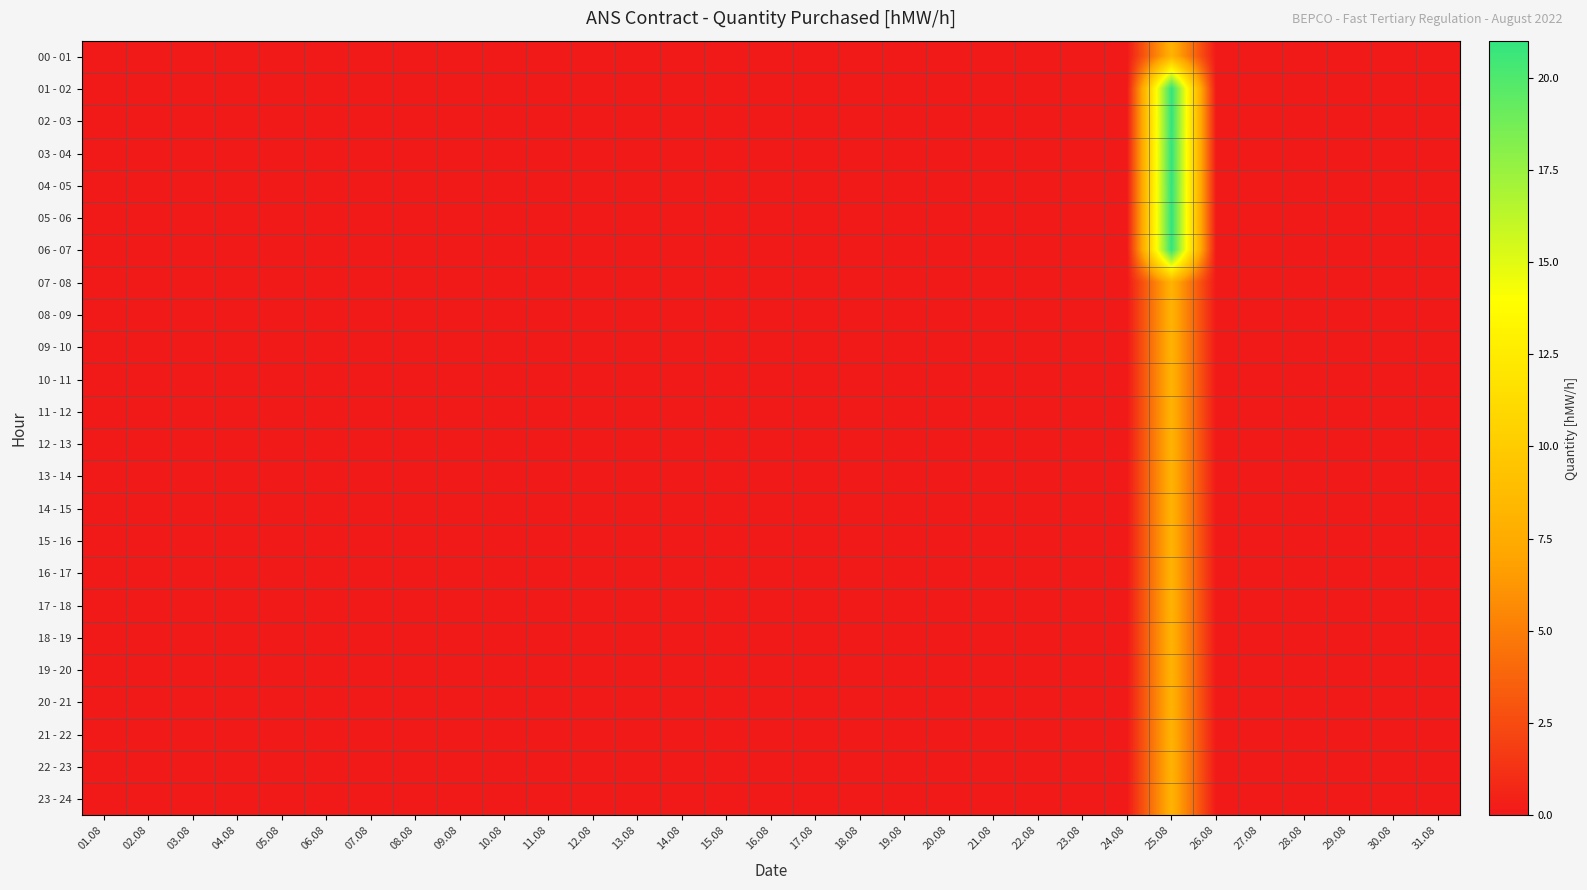

Count the number of data series in this chart.

24